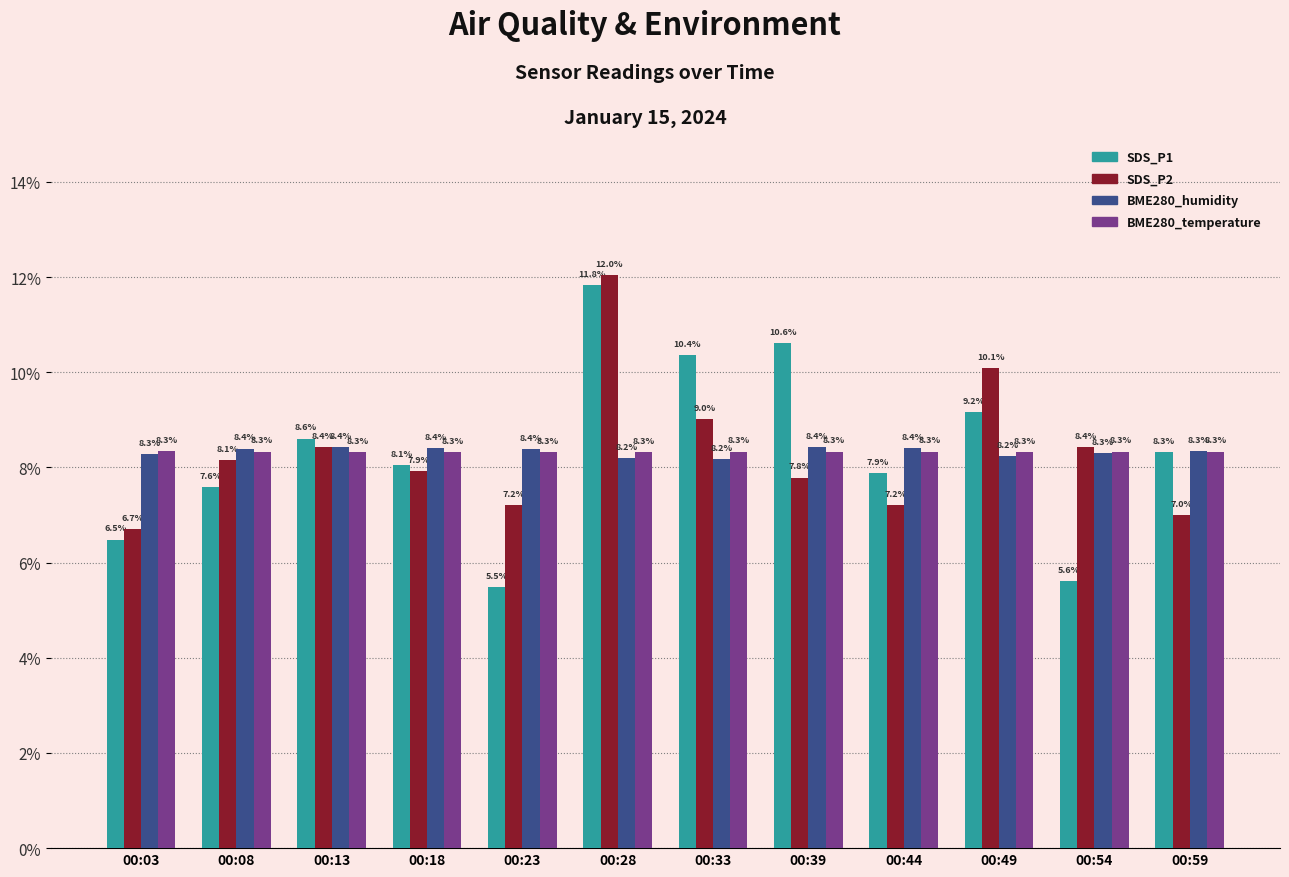

Count the number of data series in this chart.

4